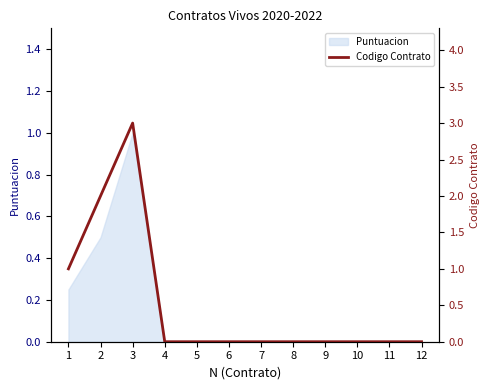

Does the chart have visible grid lines?

No